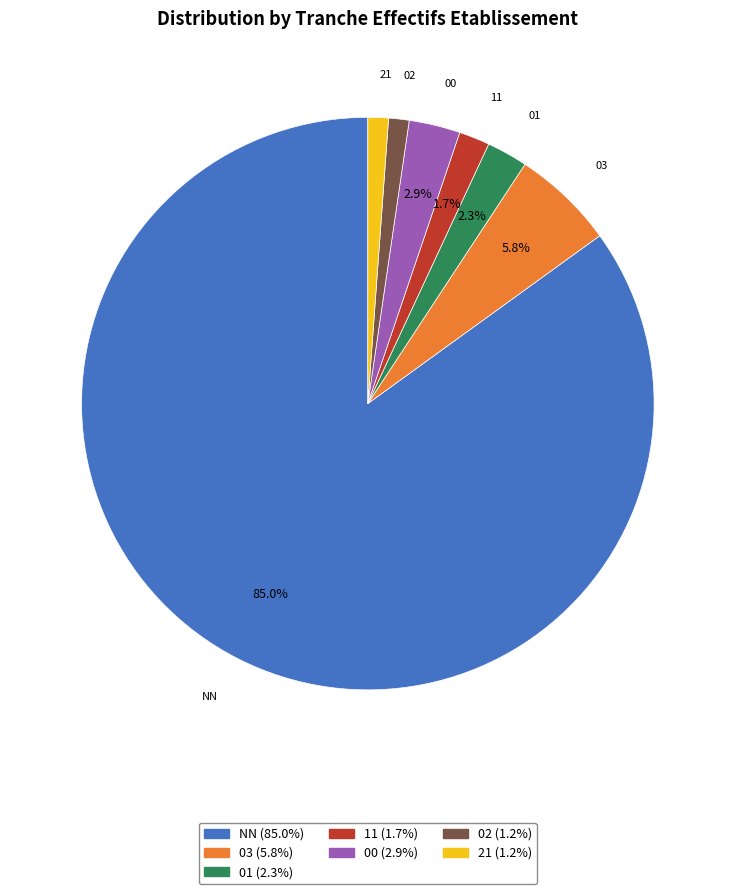

Is there any slice that represents more than half of the pie?

Yes